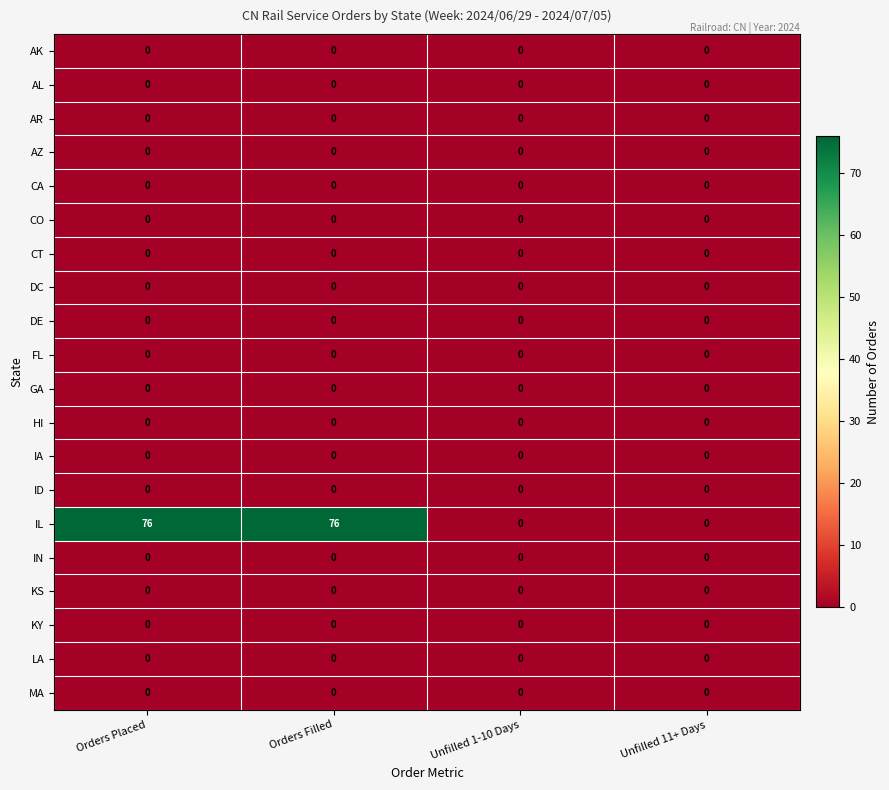

What is the highest value of the IL series?

76